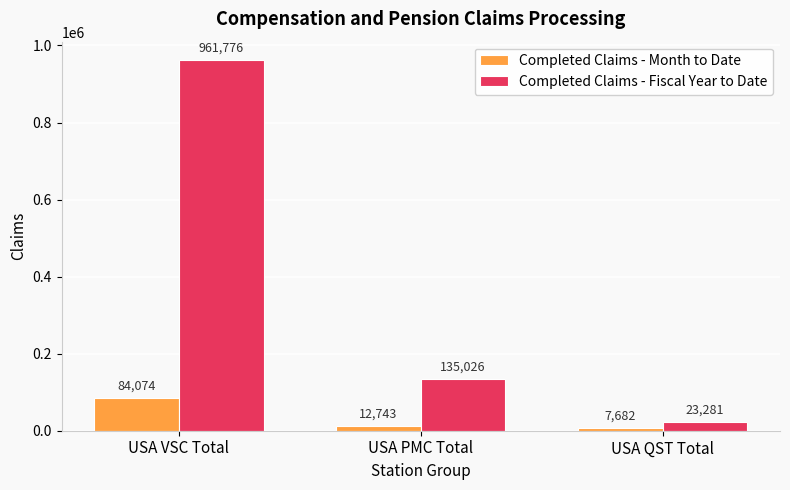

What position from the left is USA PMC Total?

2